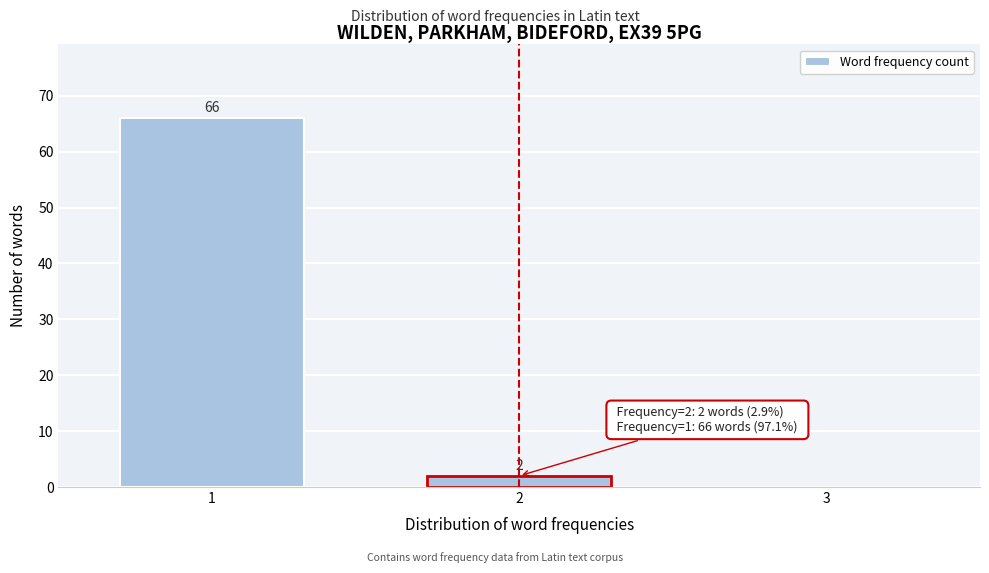

Reading right to left, extract all data points from this chart.

2=2	1=66